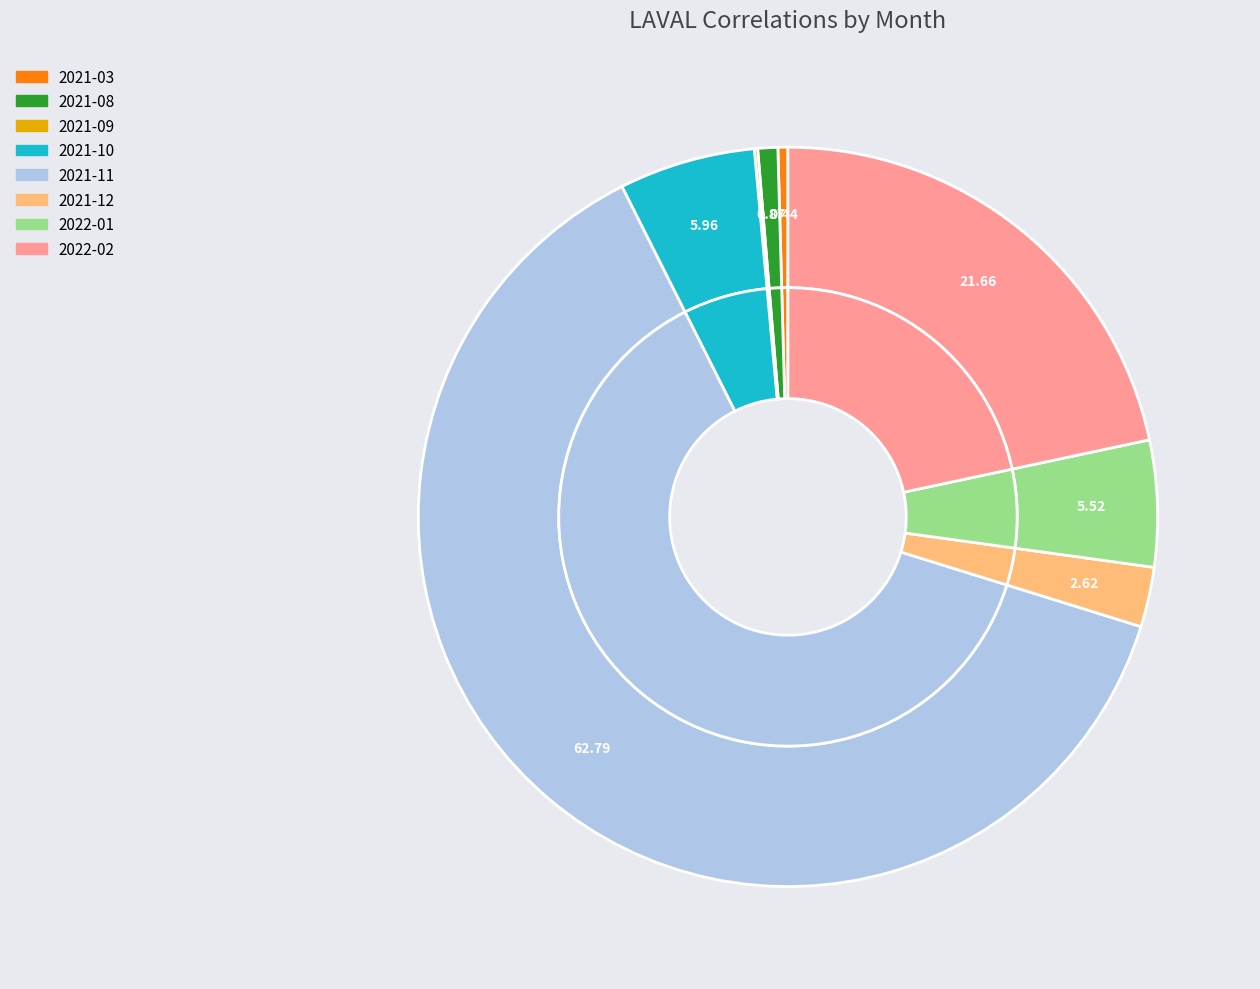

Is there a majority slice in this chart?

Yes